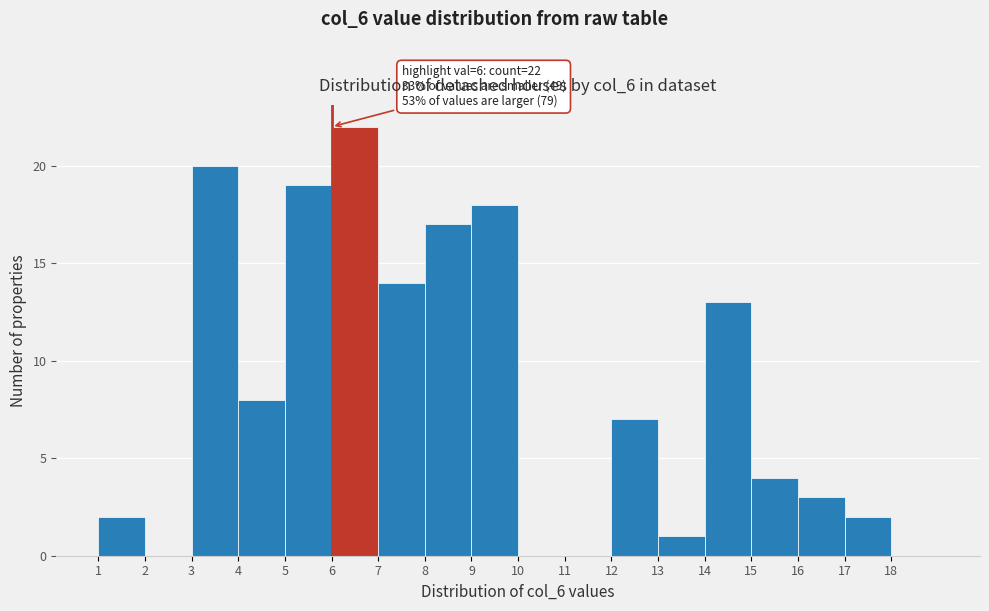

Over which range of the x-axis is the bar tallest?

6 to 7